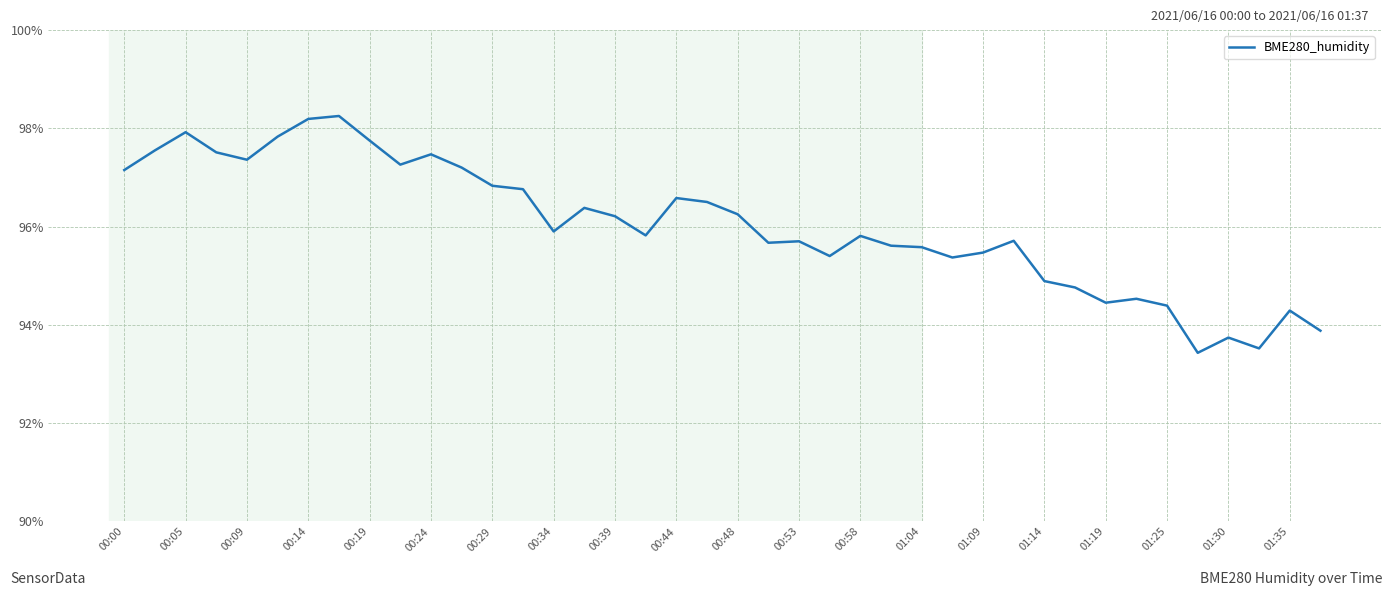

What is the difference between the maximum and minimum values?

4.8